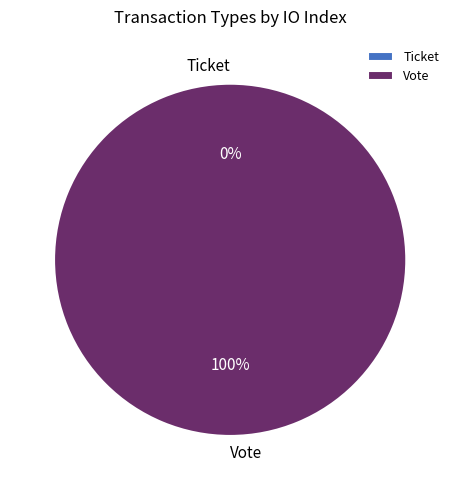

The Vote slice represents 100% of the pie. True or false?

True